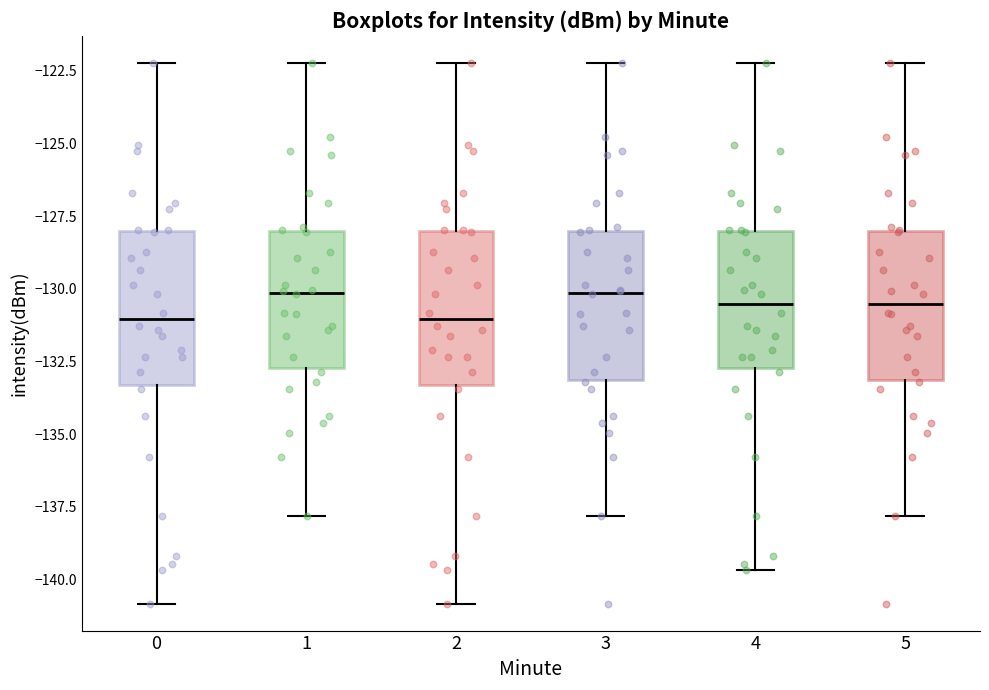

Where does the median line of the box at x = 0 sit on the y-axis? The values are not printed on the chart, so give them approximately, as read against the axis.

-131.0